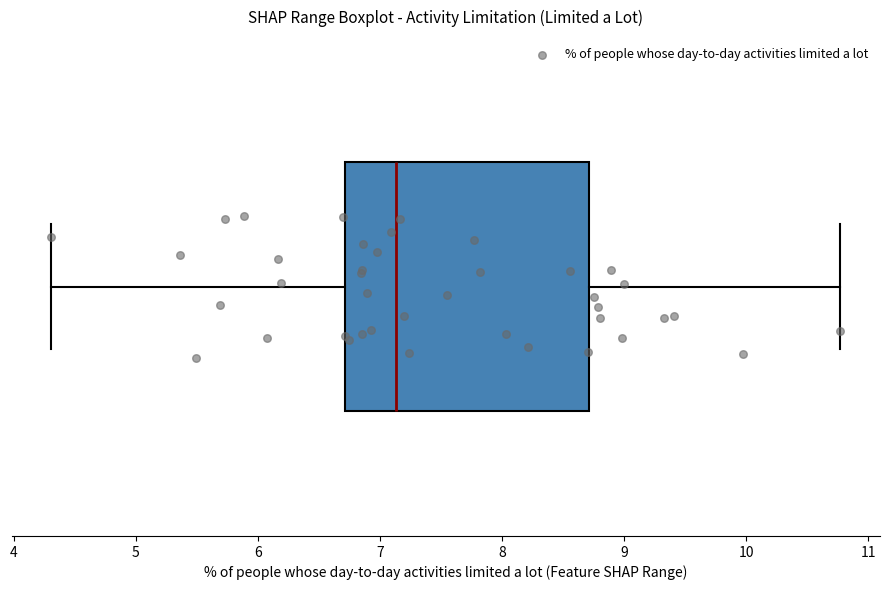

Where does the left whisker of the box end on the x-axis? The values are not printed on the chart, so give them approximately, as read against the axis.

4.3